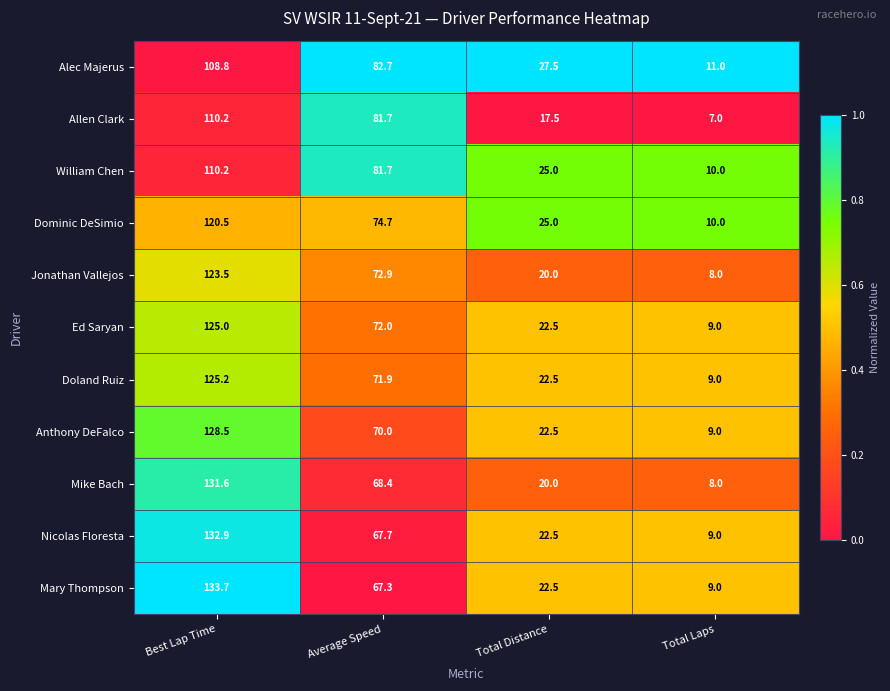

Where does the William Chen series first go above 81?

Best Lap Time